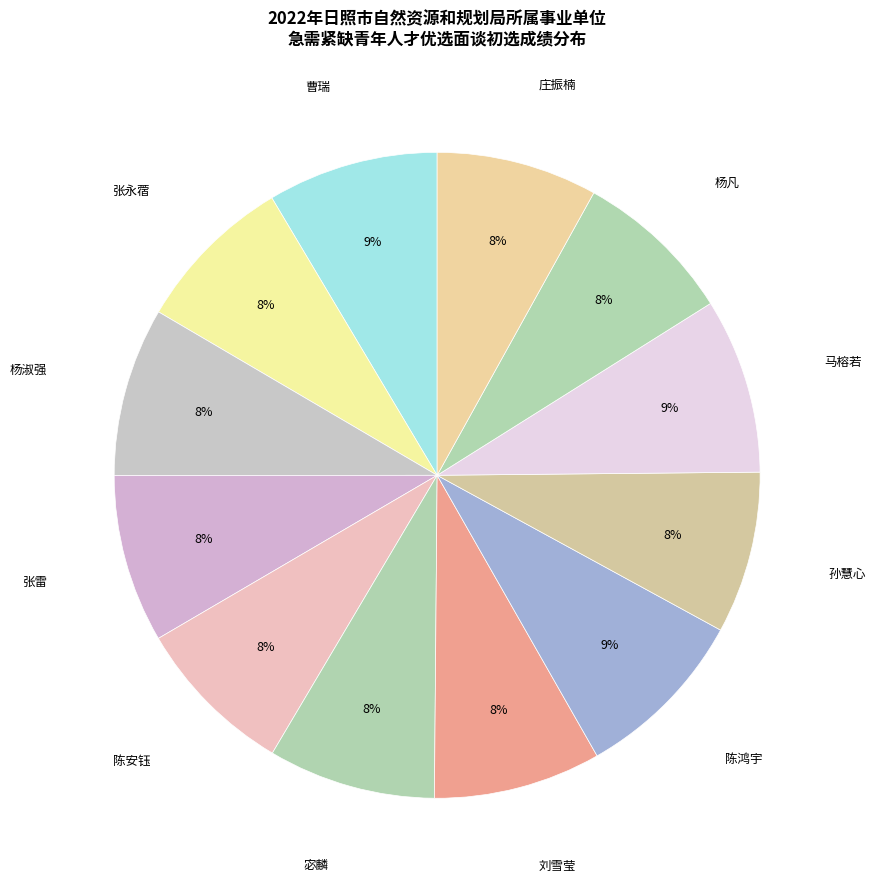

How many slices are in this pie chart?

12